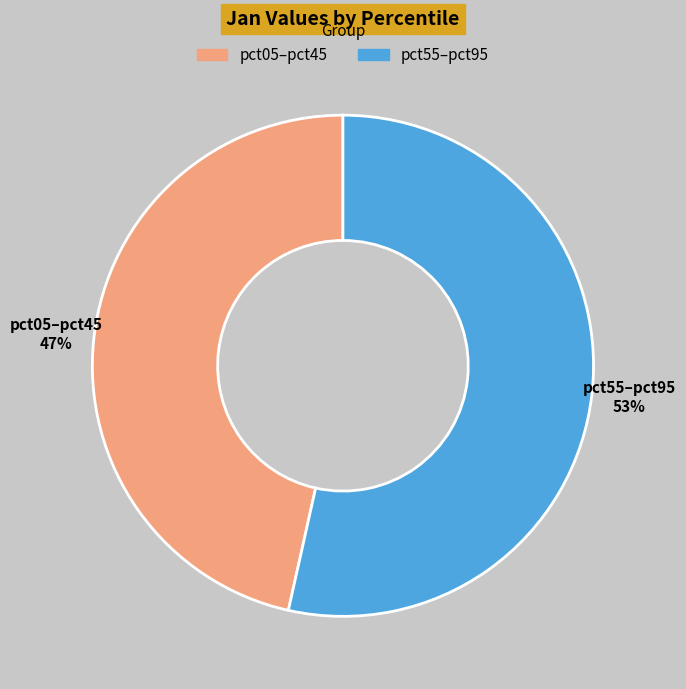

Is there any slice that represents more than half of the pie?

Yes